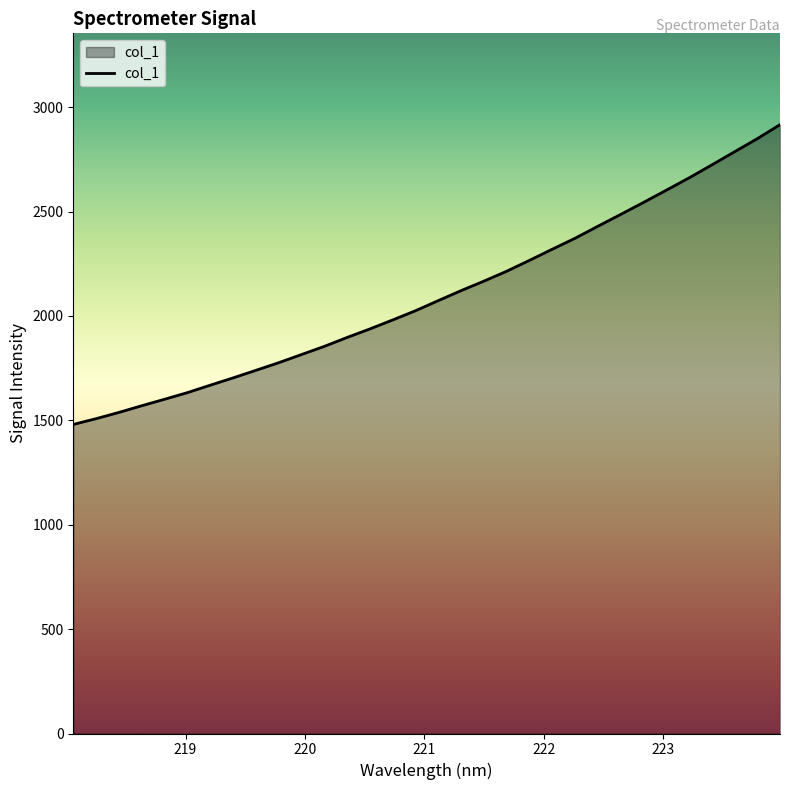

What is the average value?

2102.0